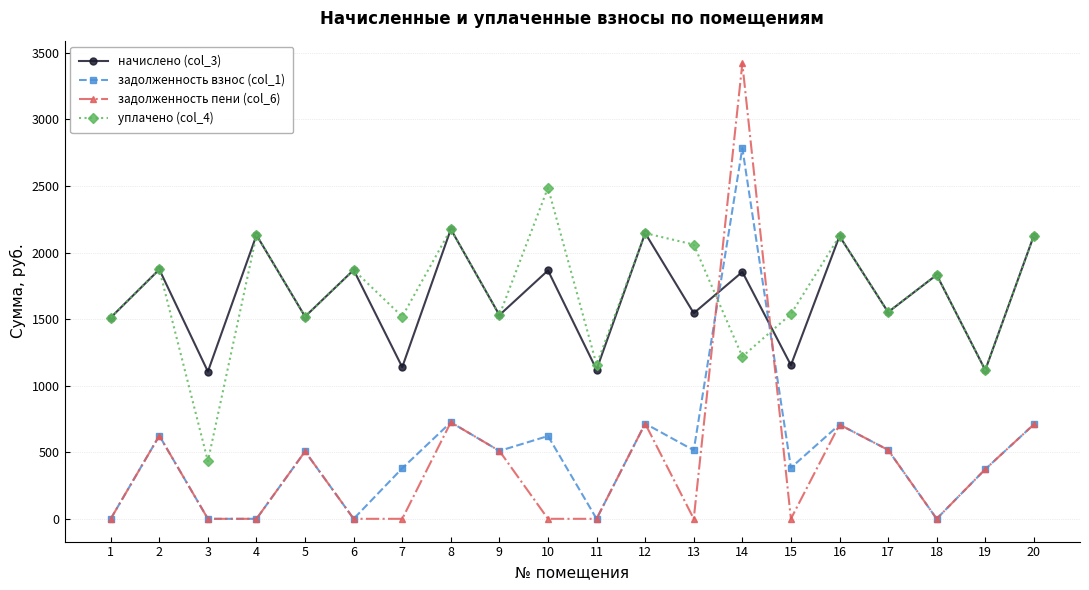

The value of задолженность взнос (col_1) at 20 is 230.0. True or false?

False